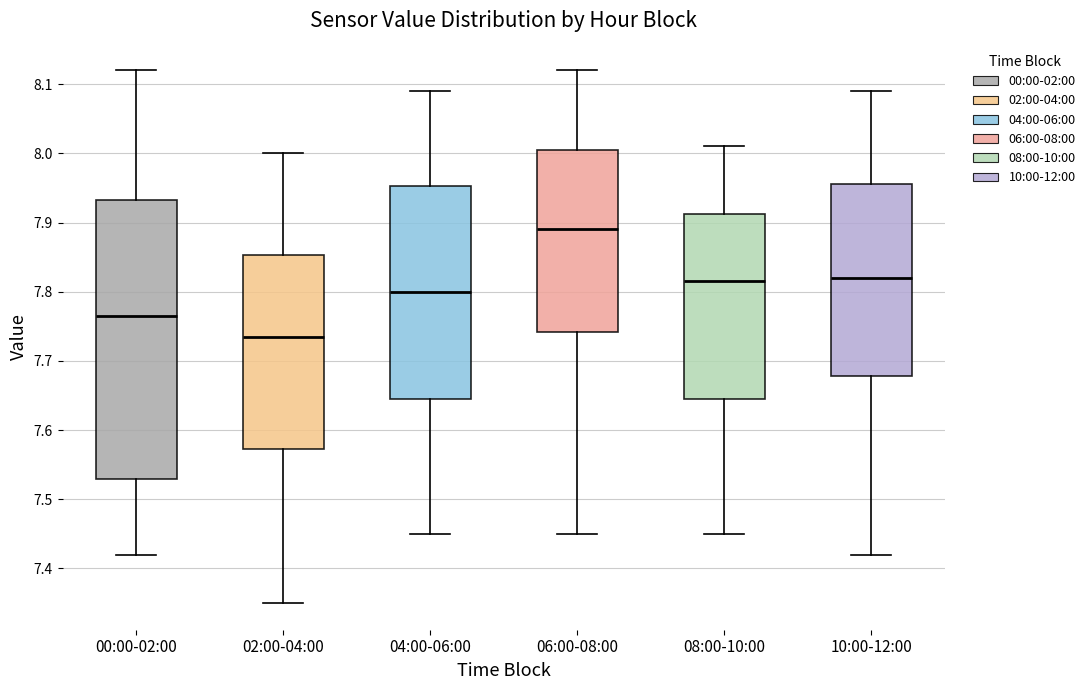

Which box's median line is the highest?

06:00-08:00